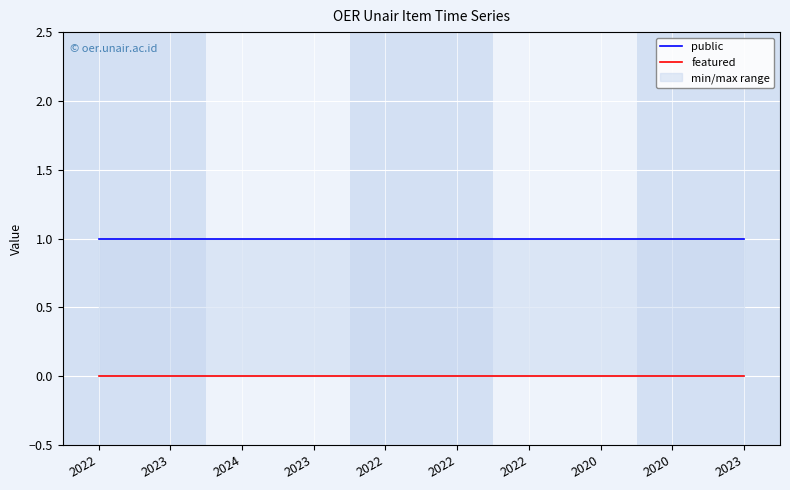

At which category is the sum across all series the highest?

2022